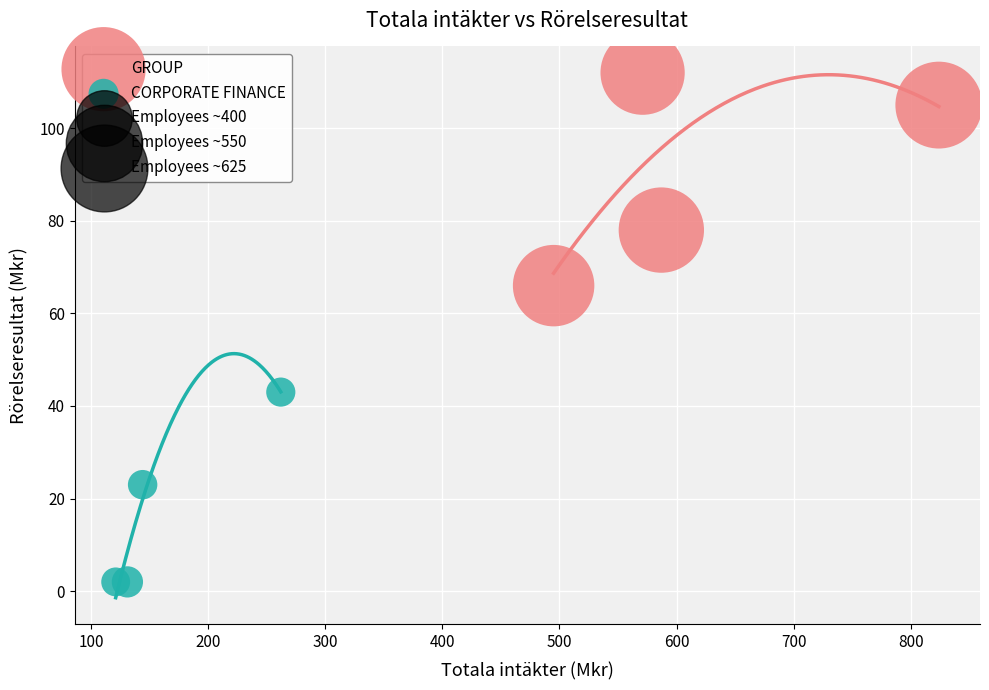

Which series reaches the minimum Y coordinate?

CORPORATE FINANCE